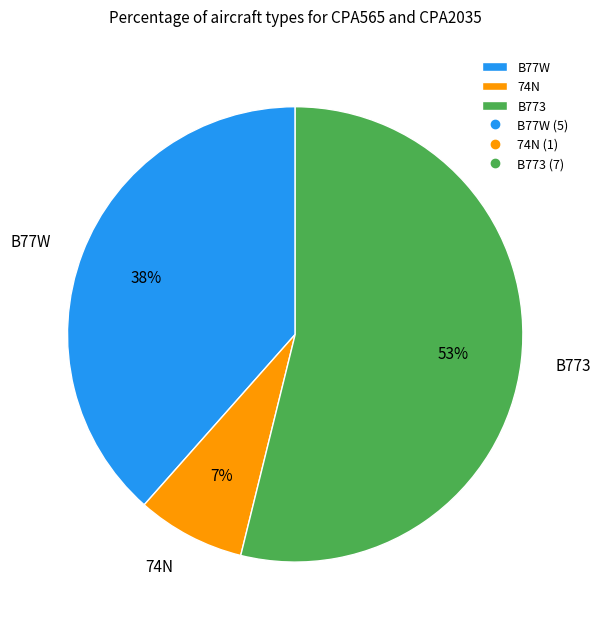

What portion of the pie excludes B77W?

61.5%